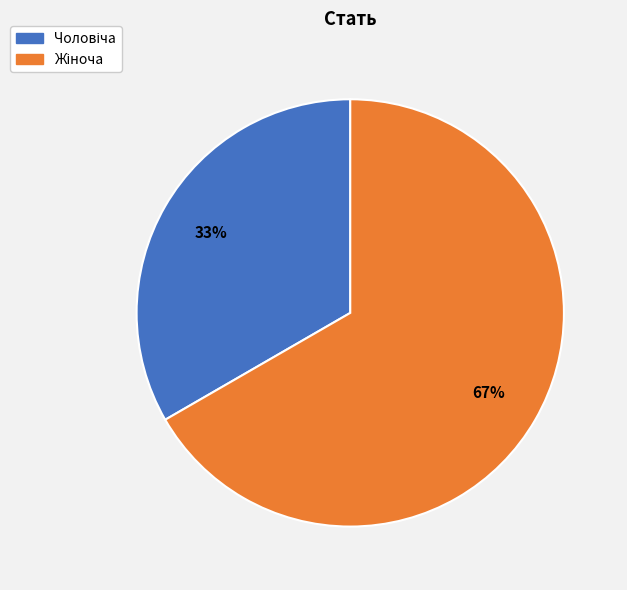

Is there any slice that represents more than half of the pie?

Yes